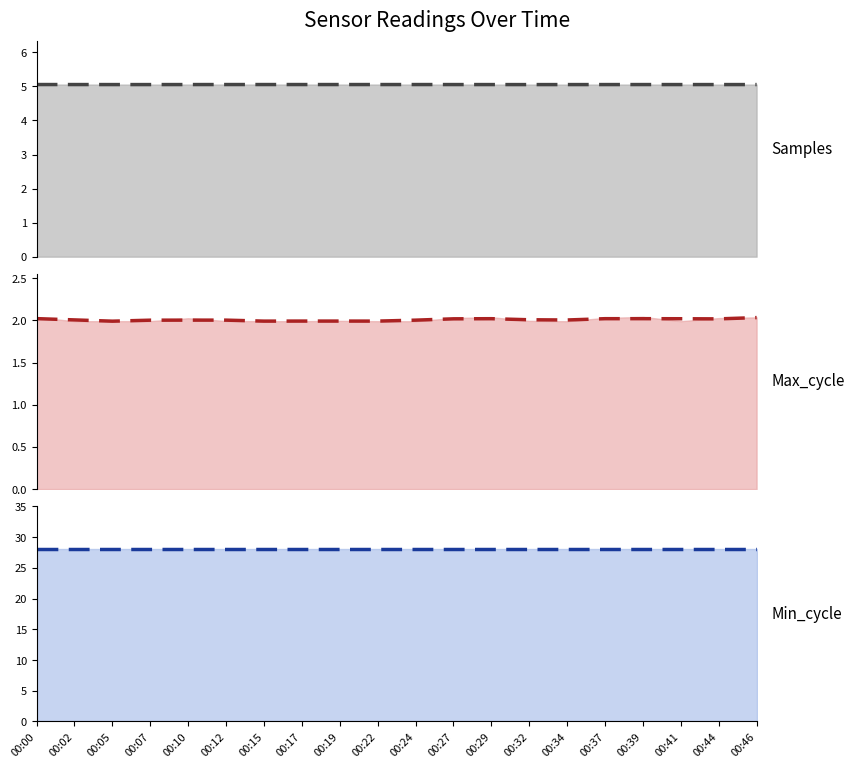

What is the value of the Max_cycle (trend) point at the 6th from the left?

2.0